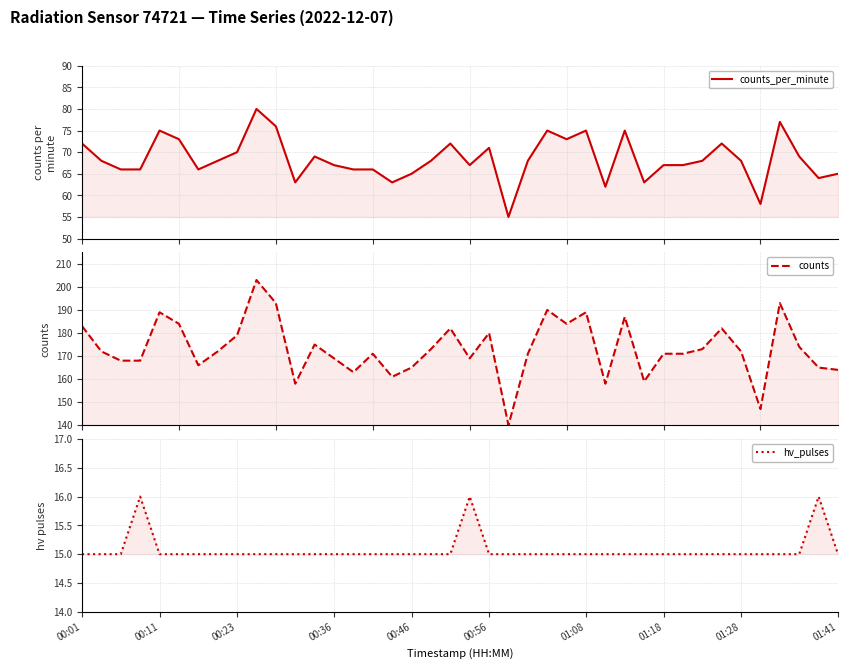

True or false: counts has more than 0 interior local peaks.

True